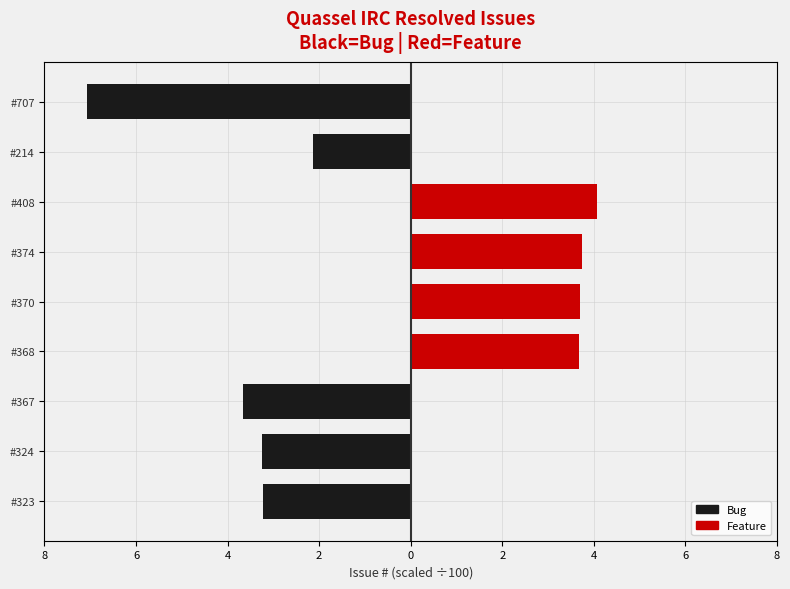

Is it true that Feature/Bug (EgS) equals 0.0 at #323?

True